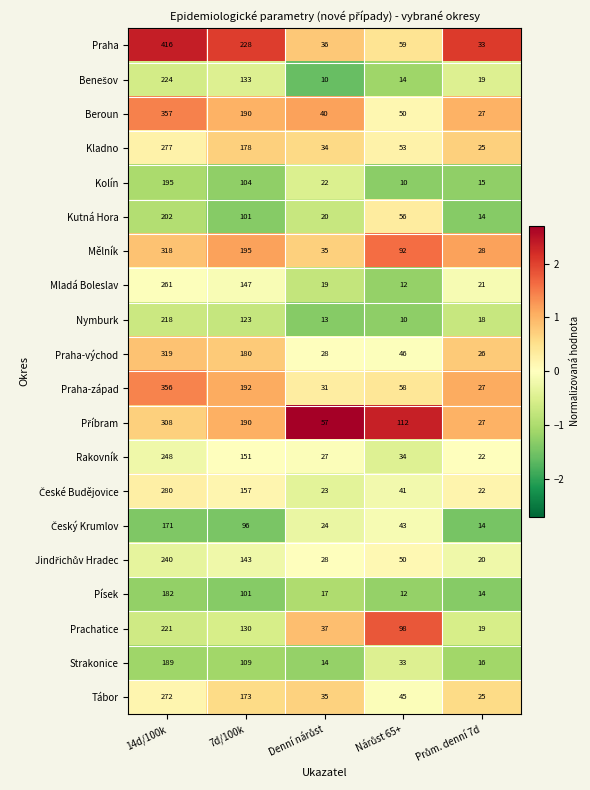

What is the sum of all Prachatice values?

505